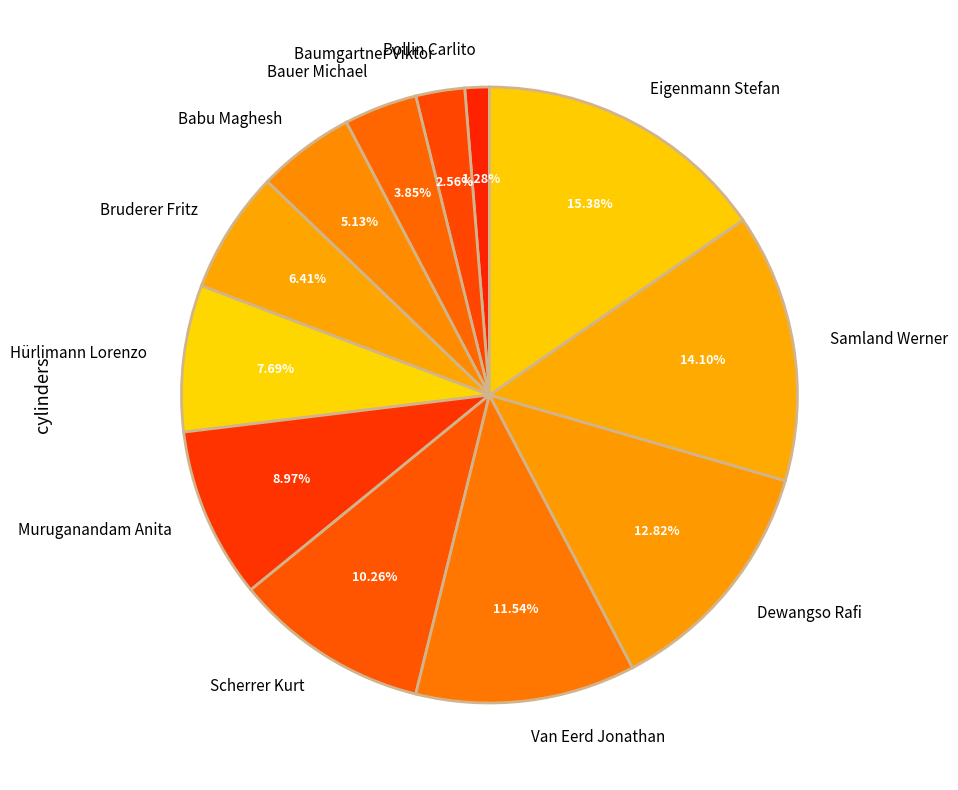

True or false: Muruganandam Anita accounts for 9% of the total.

True